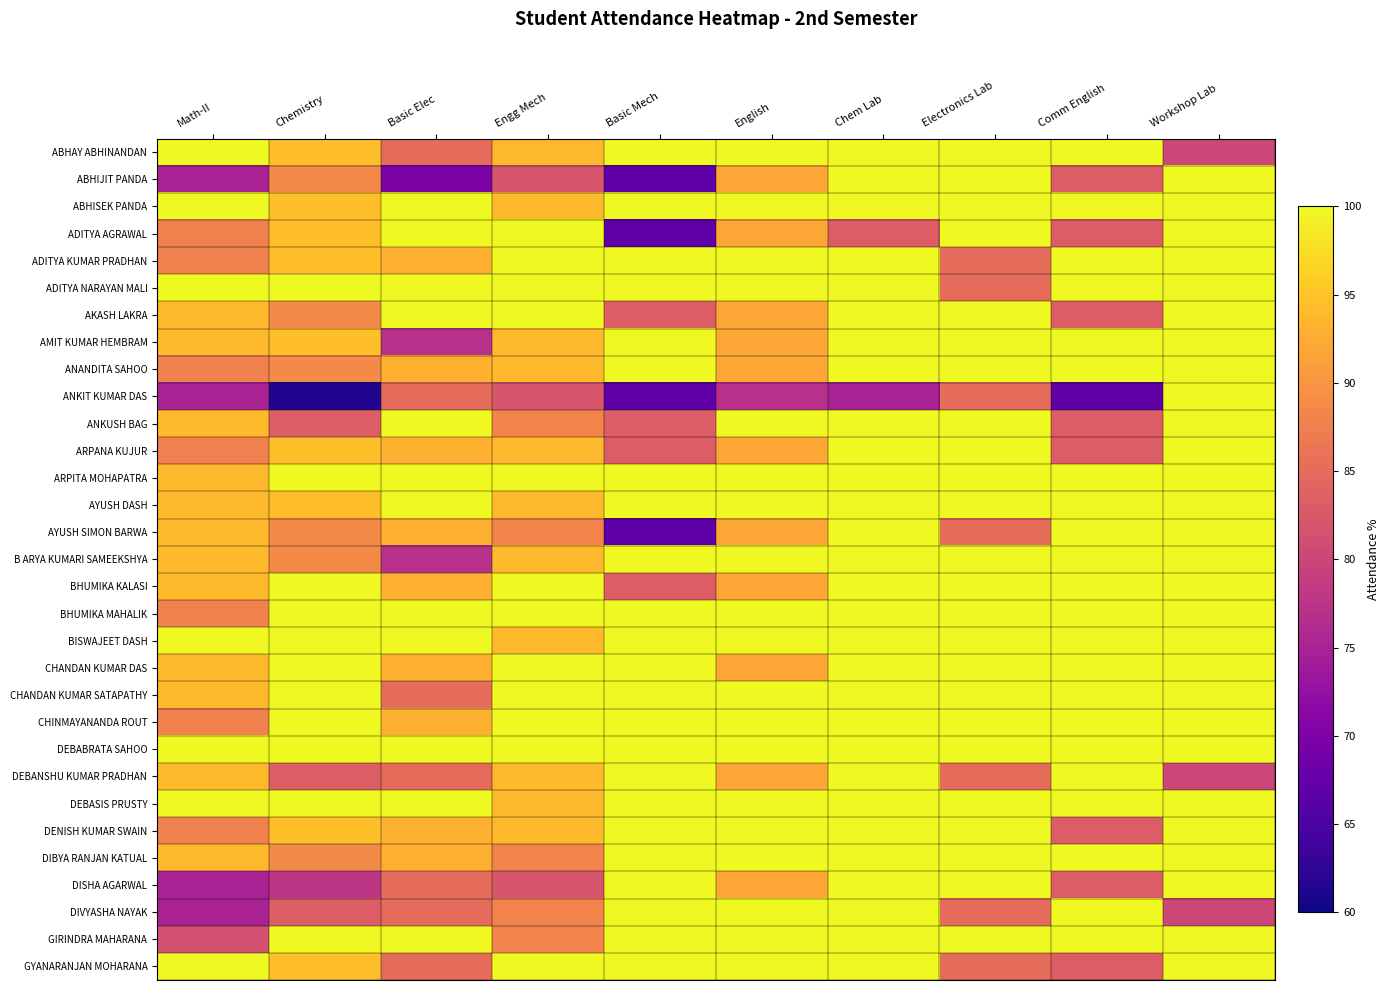

Which series has the widest spread of values?

ANKIT KUMAR DAS